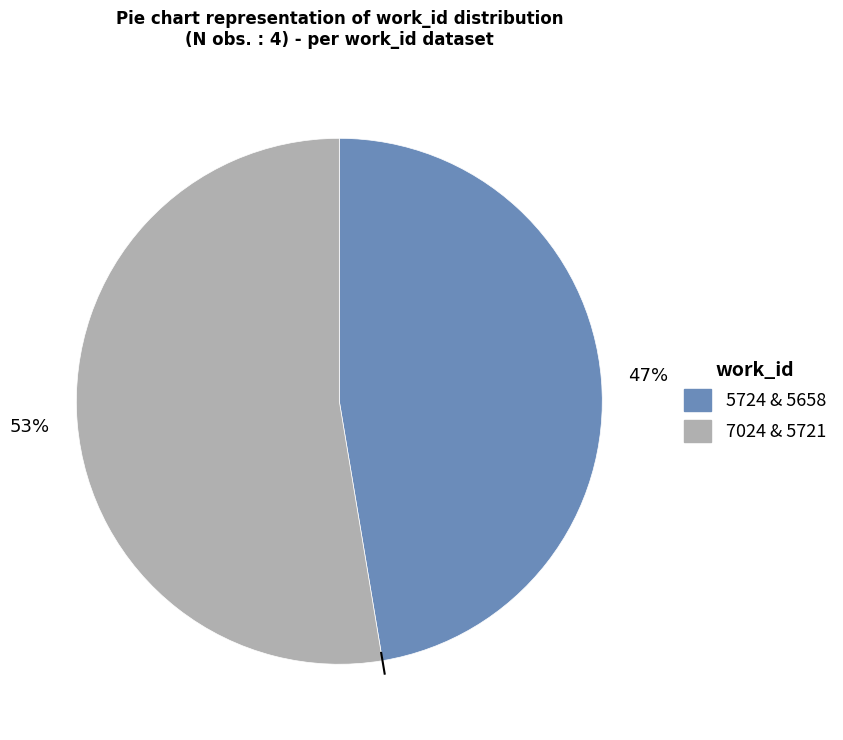

Rank the categories by value from highest to lowest.

7024 & 5721, 5724 & 5658